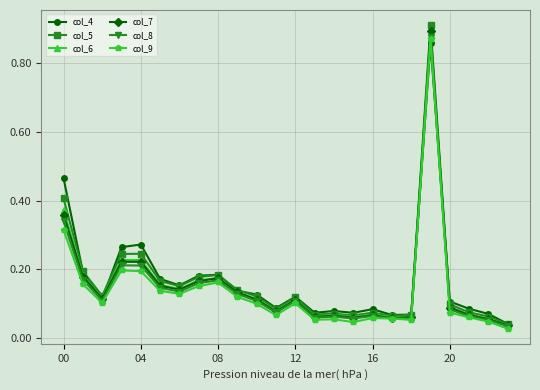

Which series has the widest spread of values?

col_5